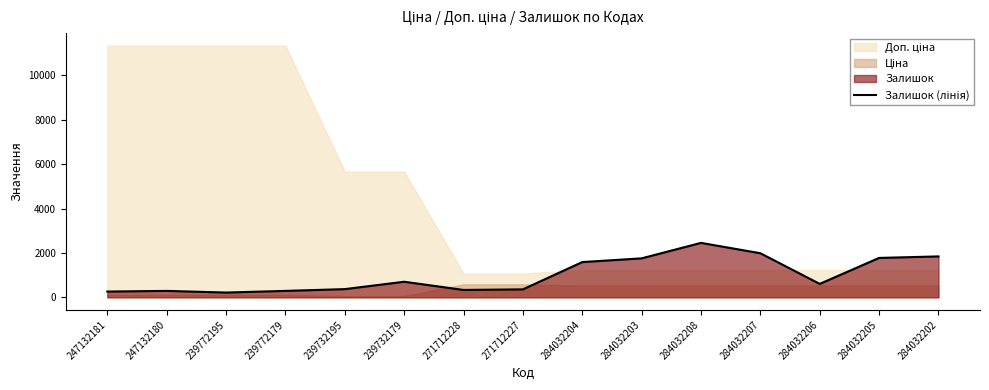

At which label is the value closest to 1334?

284032204